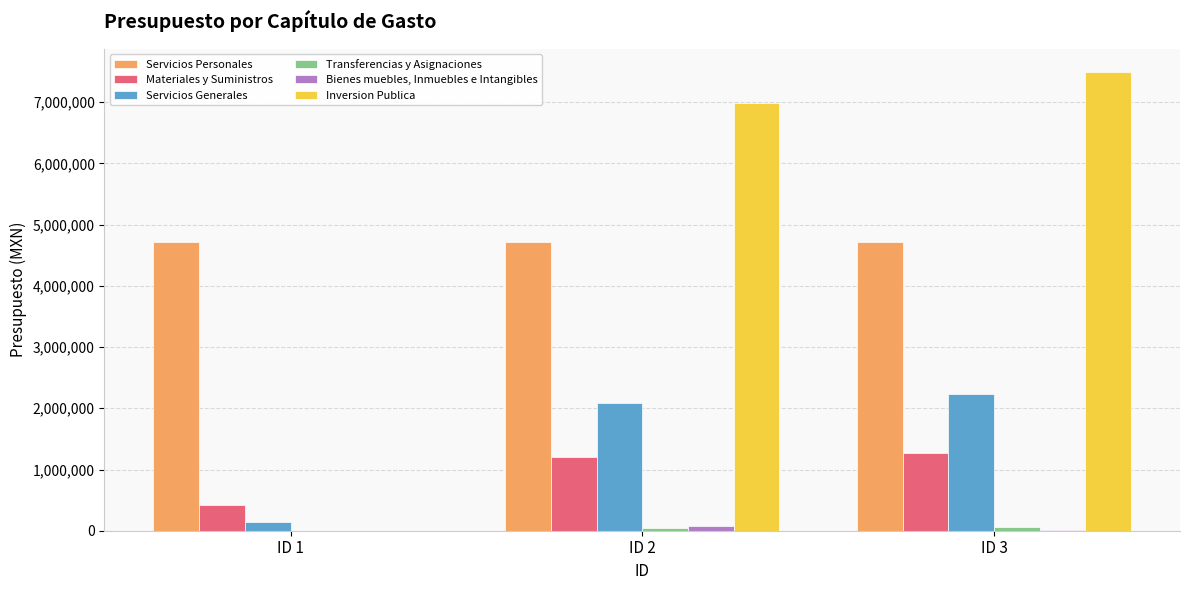

Are the bars grouped side by side (vs. stacked)?

Yes